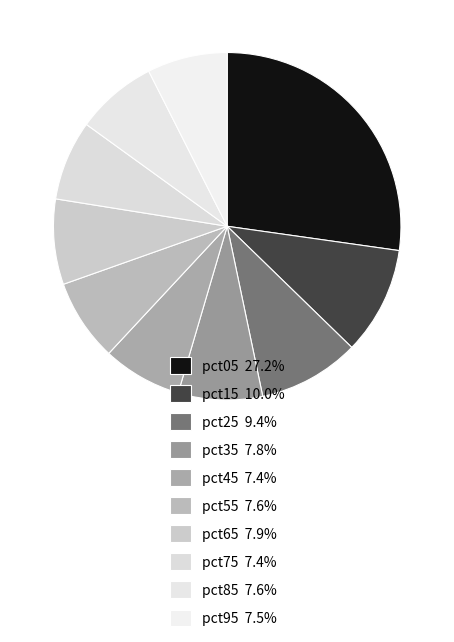

Which slice is the largest?

pct05